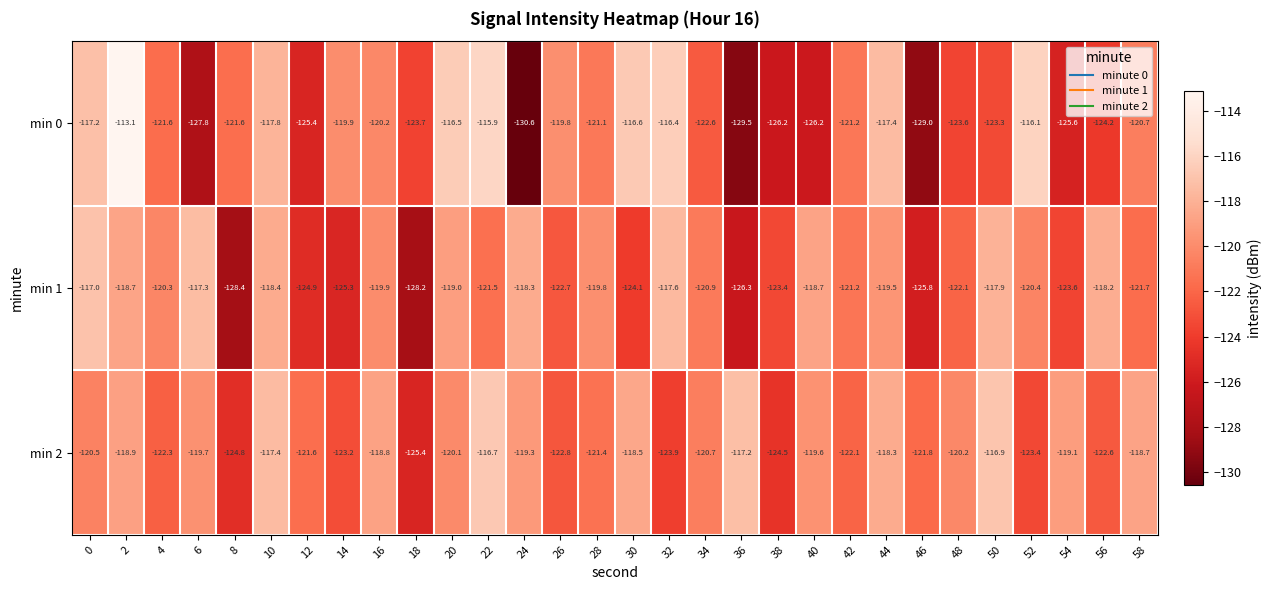

What is the difference between the second highest and second lowest values in the min 0 series?

13.6